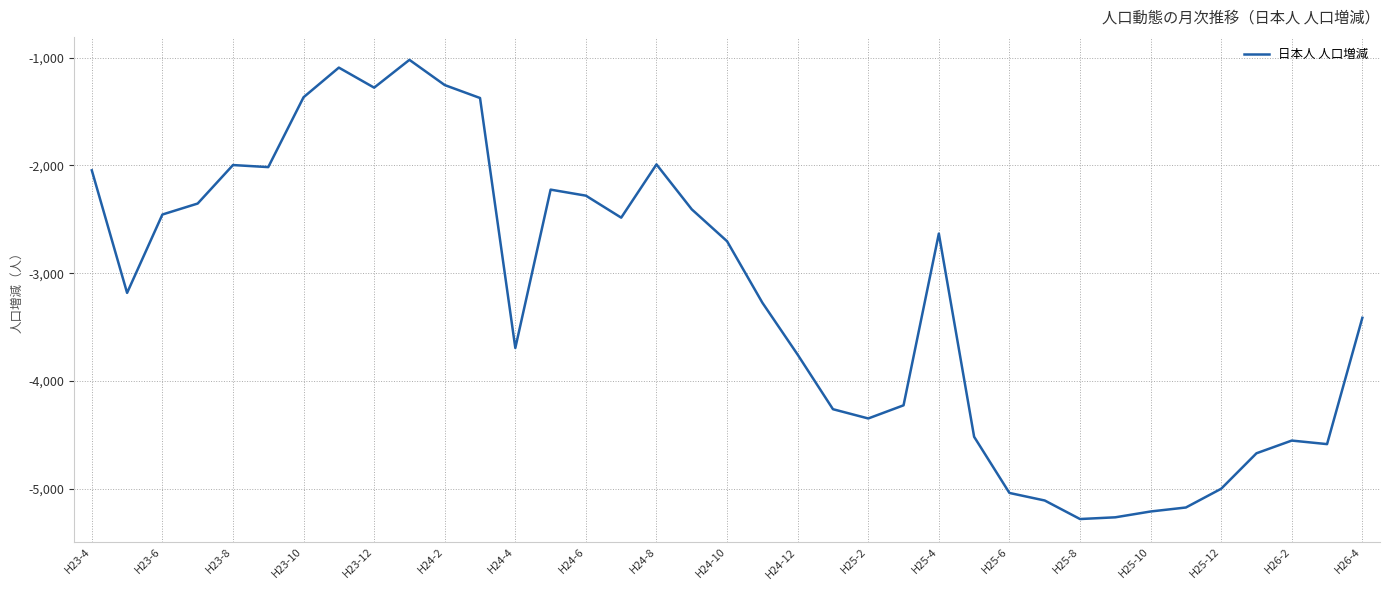

What is the difference between the maximum and minimum values?

4260